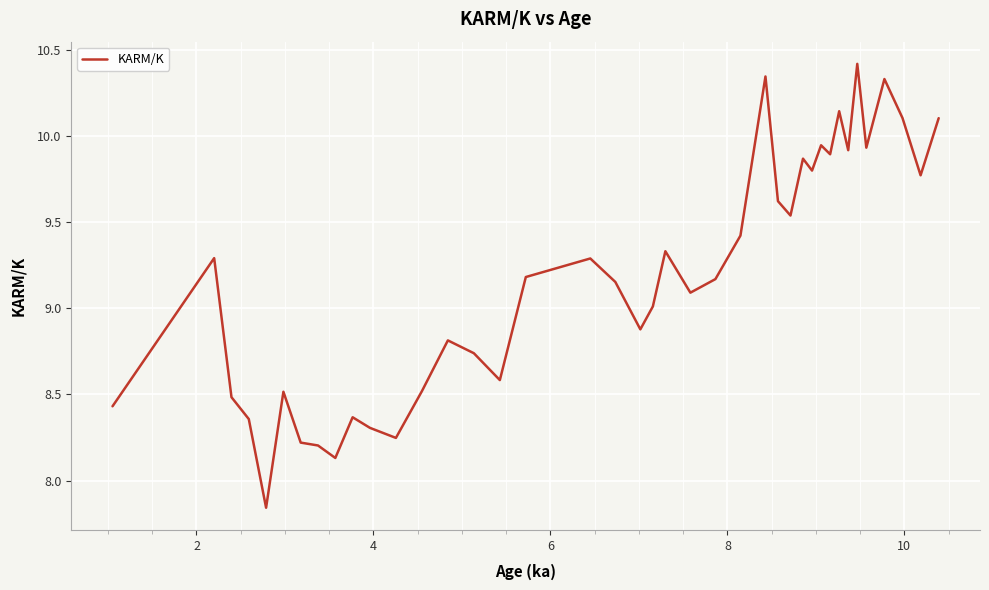

What is the greatest value displayed?

10.4